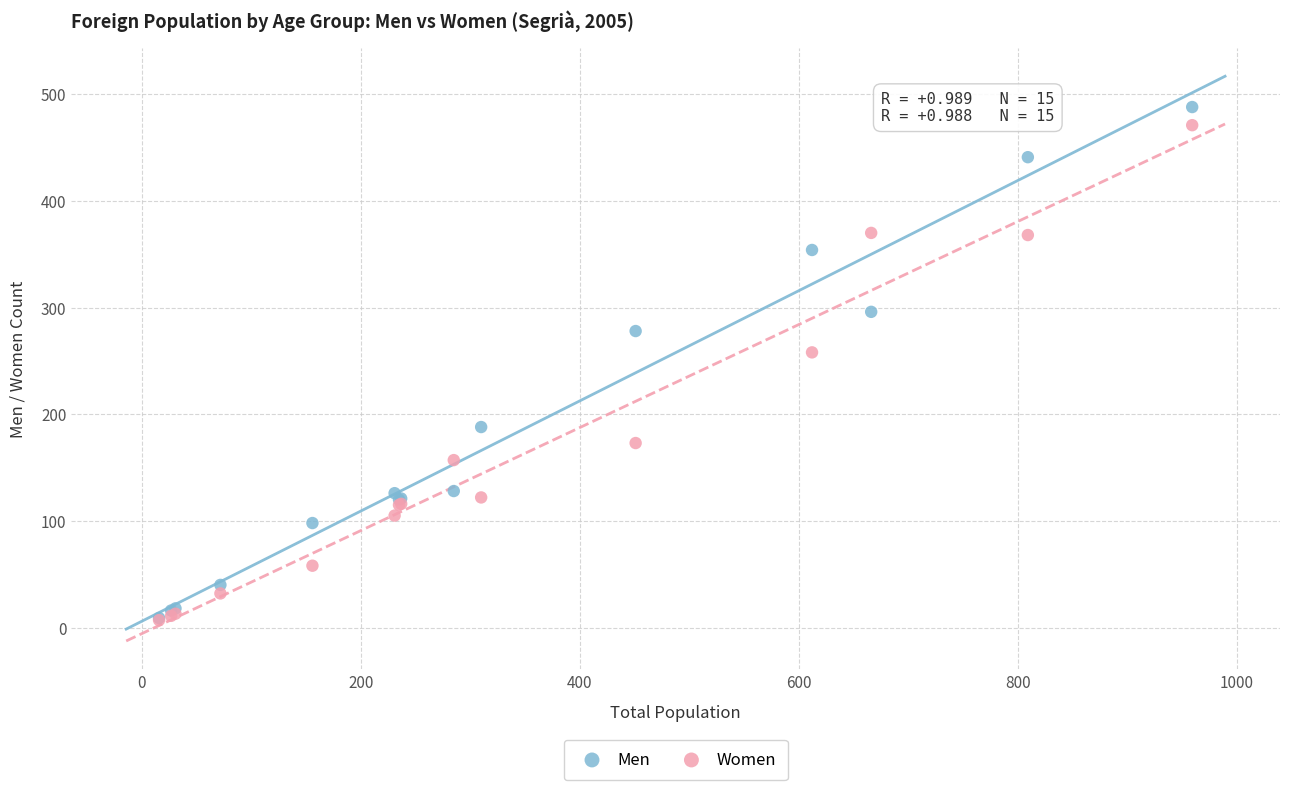

In the Men series, what Y value is closest to 248?

278